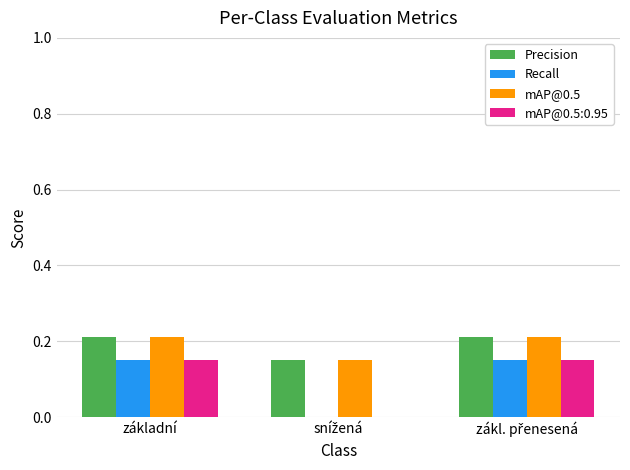

The value of Recall at základní is 0.2. True or false?

False